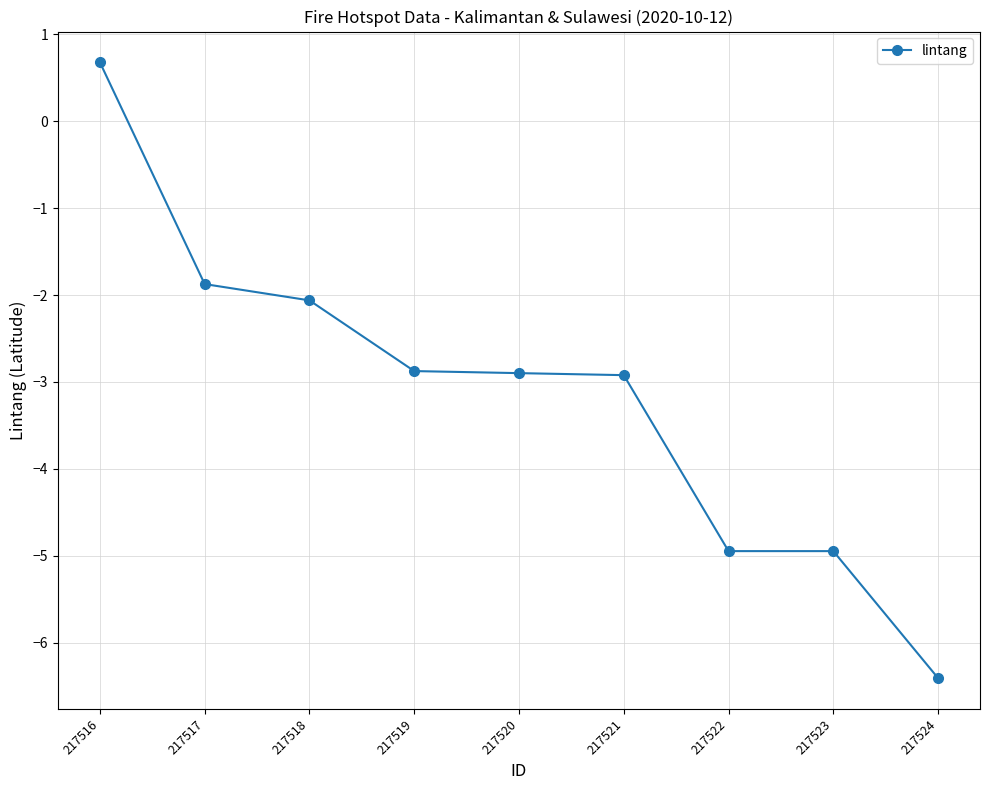

Where does the data first go above -2?

217516